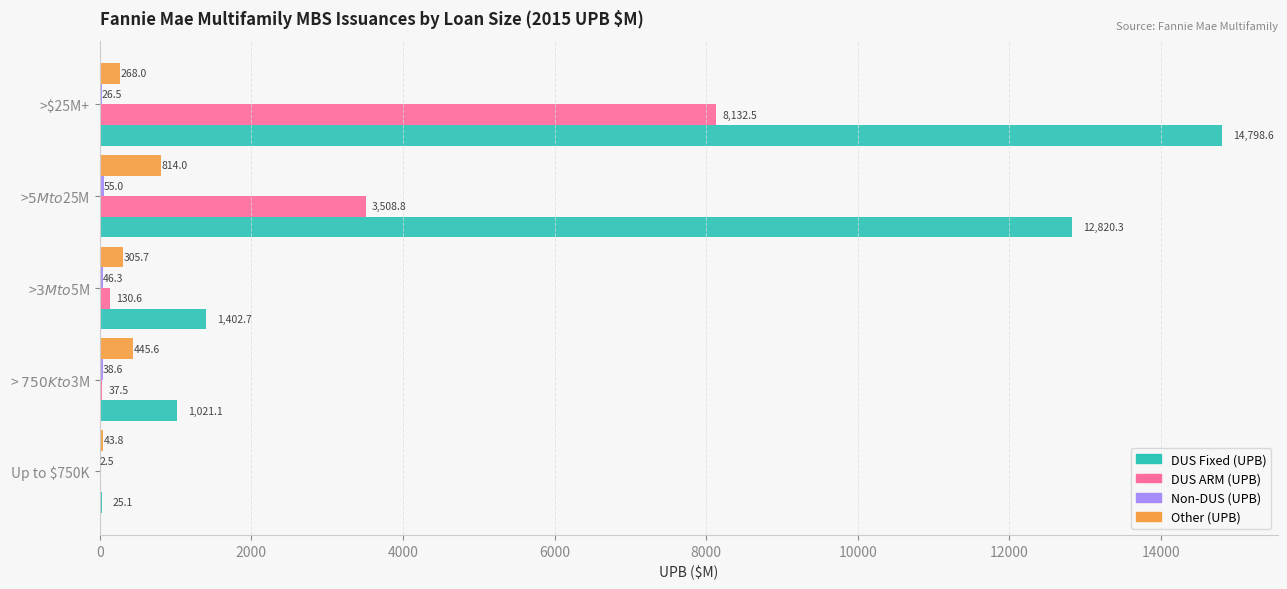

True or false: DUS ARM (UPB) has a value of 8132.5 at >$25M+.

True